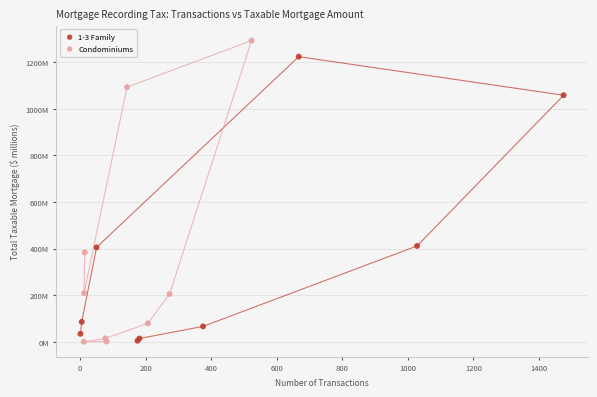

Which series has the widest spread of Y values?

Condominiums